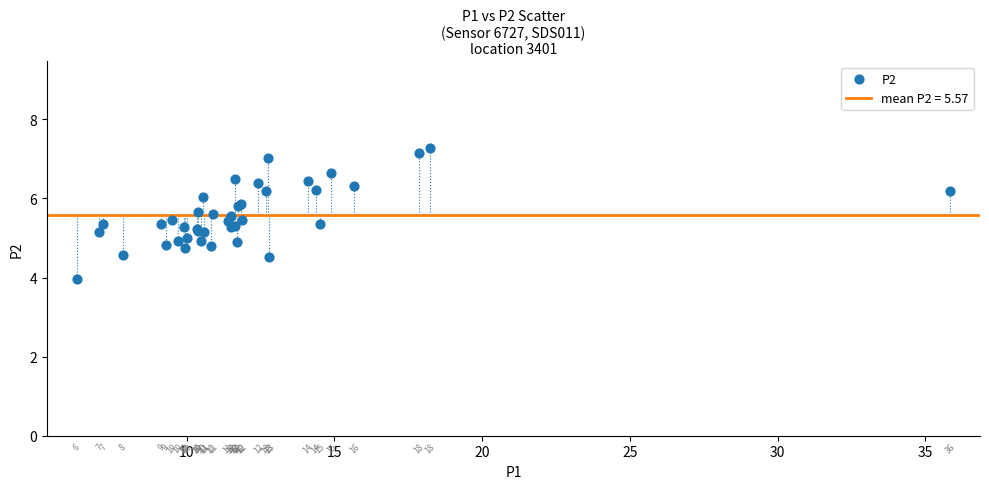

What Y value in the scatter plot is closest to 5?

5.0